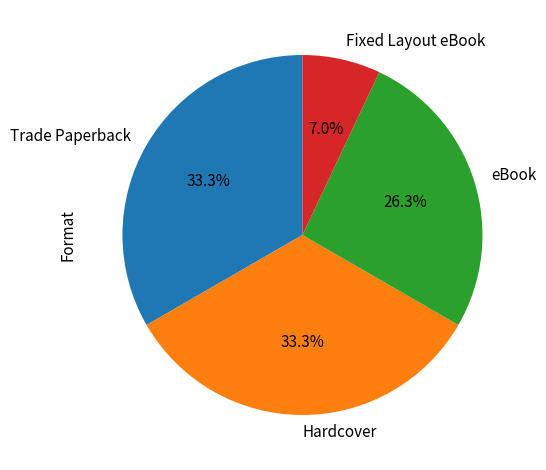

Is there a majority slice in this chart?

No